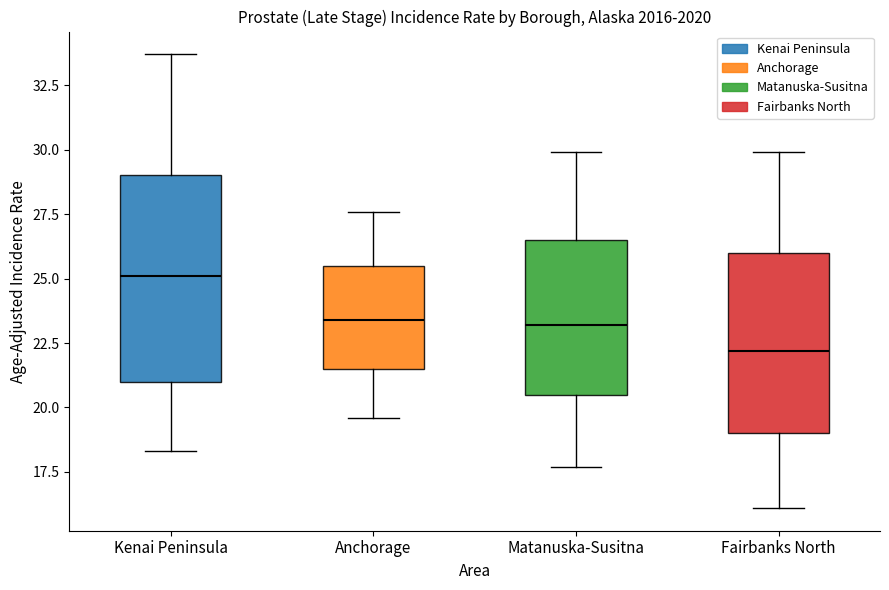

Reading left to right, read every box against the y-axis: the position of its median line, the range the box covers, and the ends of its whiskers. The values are not printed on the chart, so give them approximately, as read against the axis.

Kenai Peninsula: median 25.0, box 21.0 to 29.0, whiskers 18.5 to 33.5
Anchorage: median 23.5, box 21.5 to 25.5, whiskers 19.5 to 27.5
Matanuska-Susitna: median 23.0, box 20.5 to 26.5, whiskers 17.5 to 30.0
Fairbanks North: median 22.0, box 19.0 to 26.0, whiskers 16.0 to 30.0